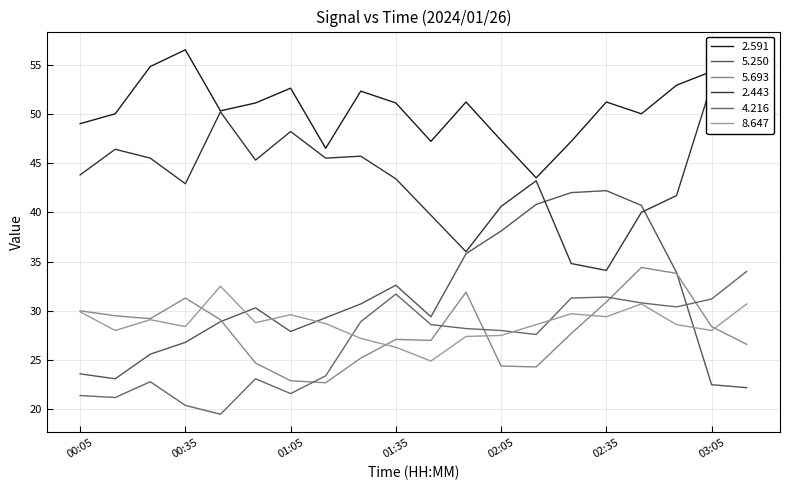

How many values in the 5.693 series exceed 28?

10